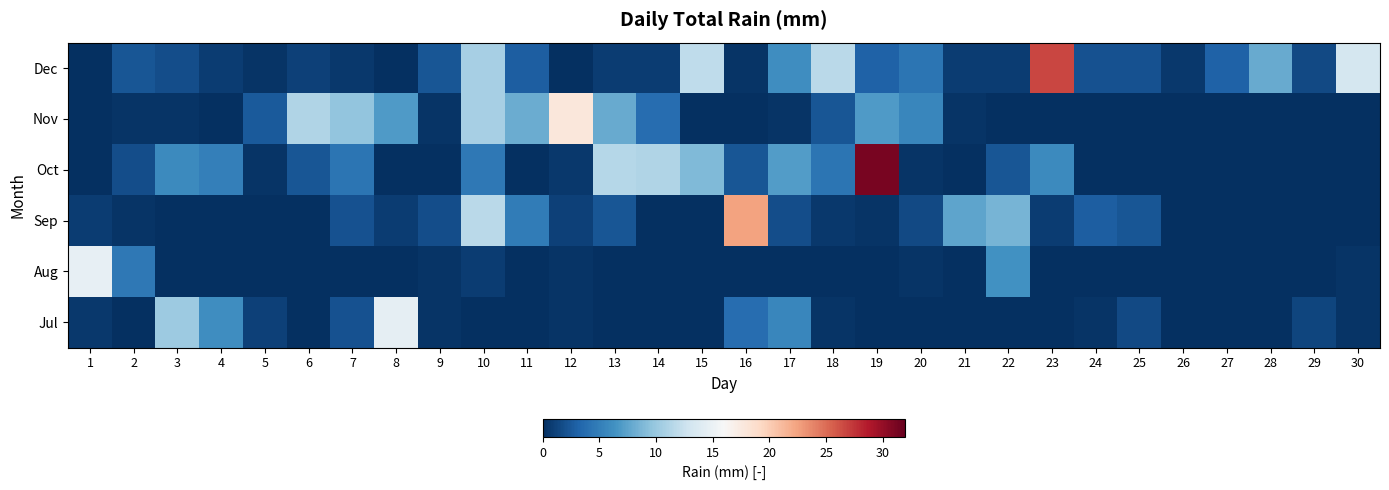

At how many categories does at least one series exceed 8?

17